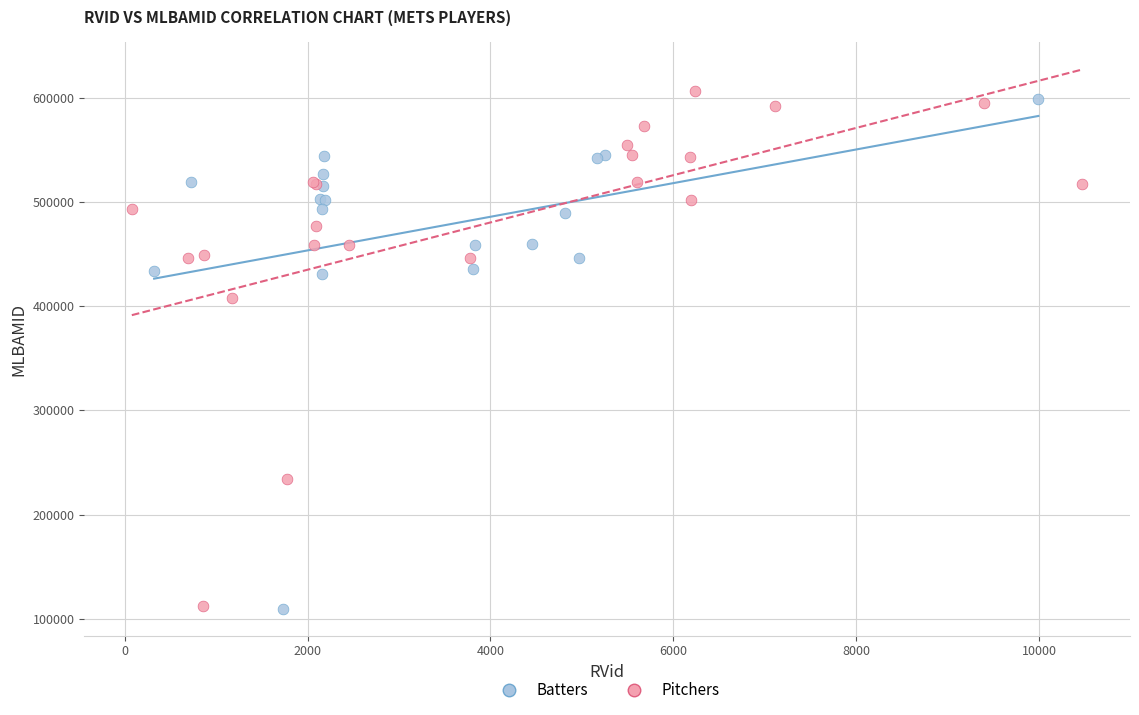

Which series contains the highest Y value?

Pitchers